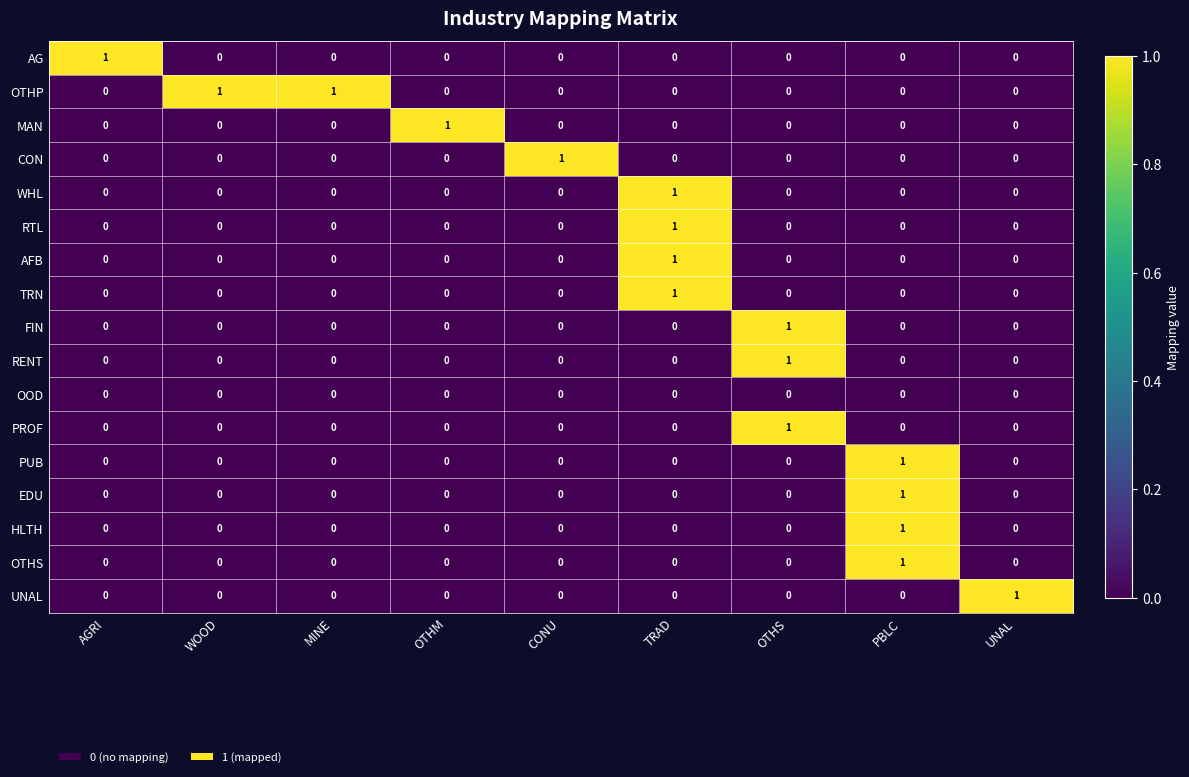

How many FIN values are between 0 and 1?

9